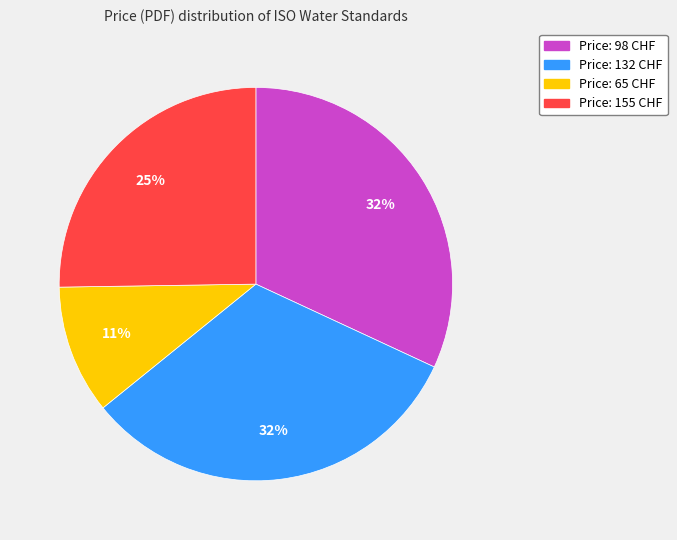

Is there a majority slice in this chart?

No